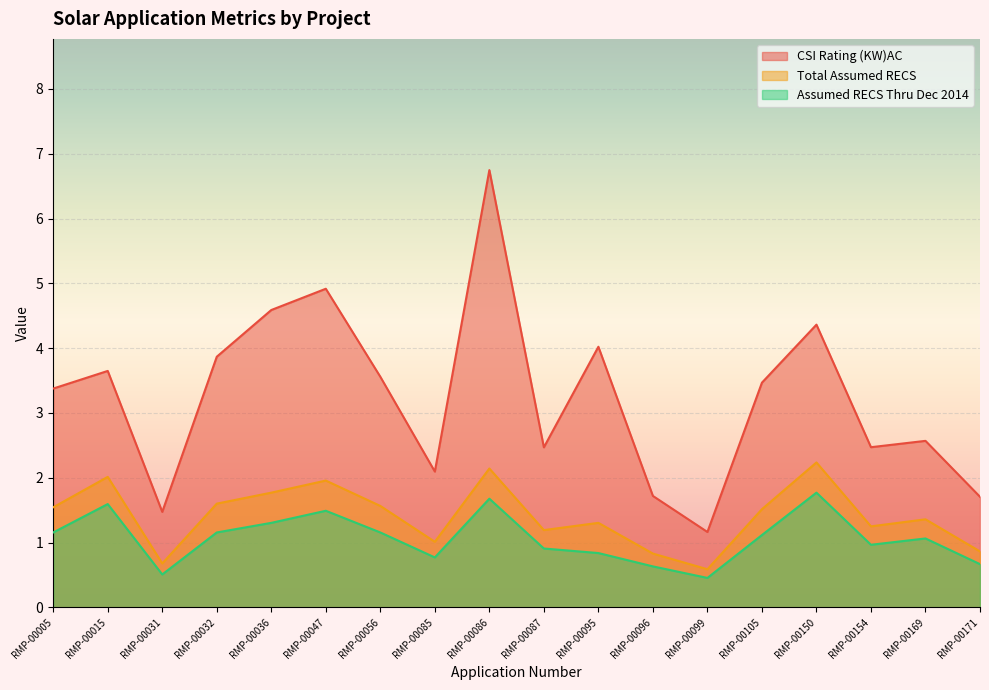

At which category does CSI Rating (KW)AC reach its first local valley?

RMP-00031